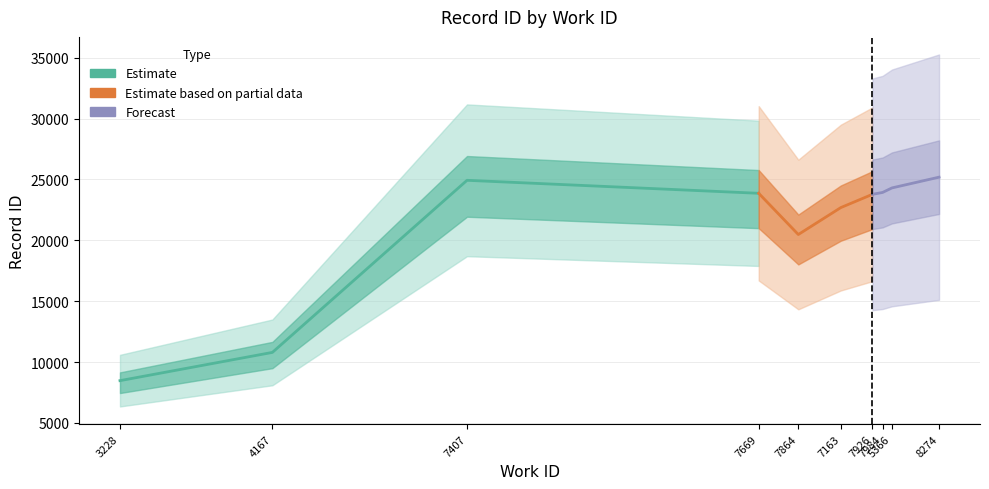

How many lines are shown in the chart?

3